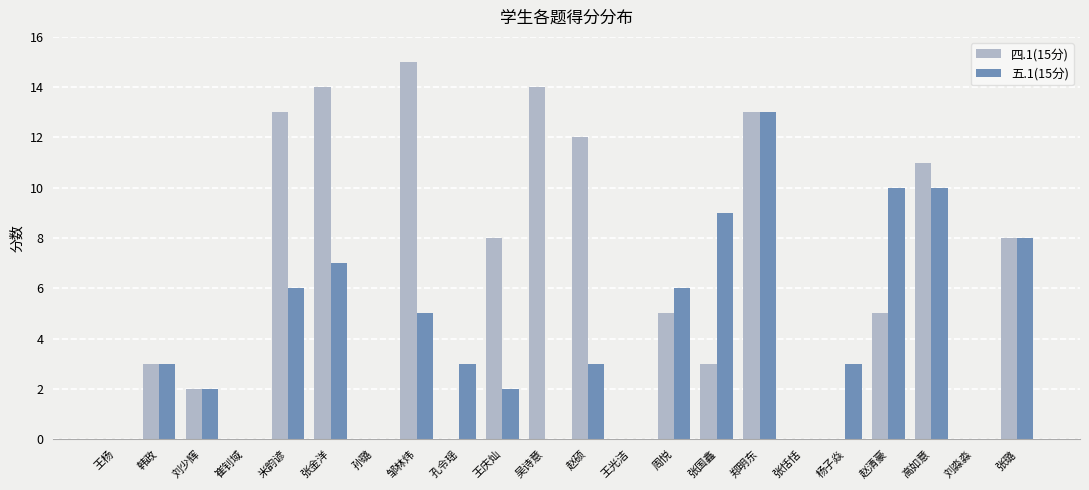

At which label does 四.1(15分) reach its peak?

邹林炜